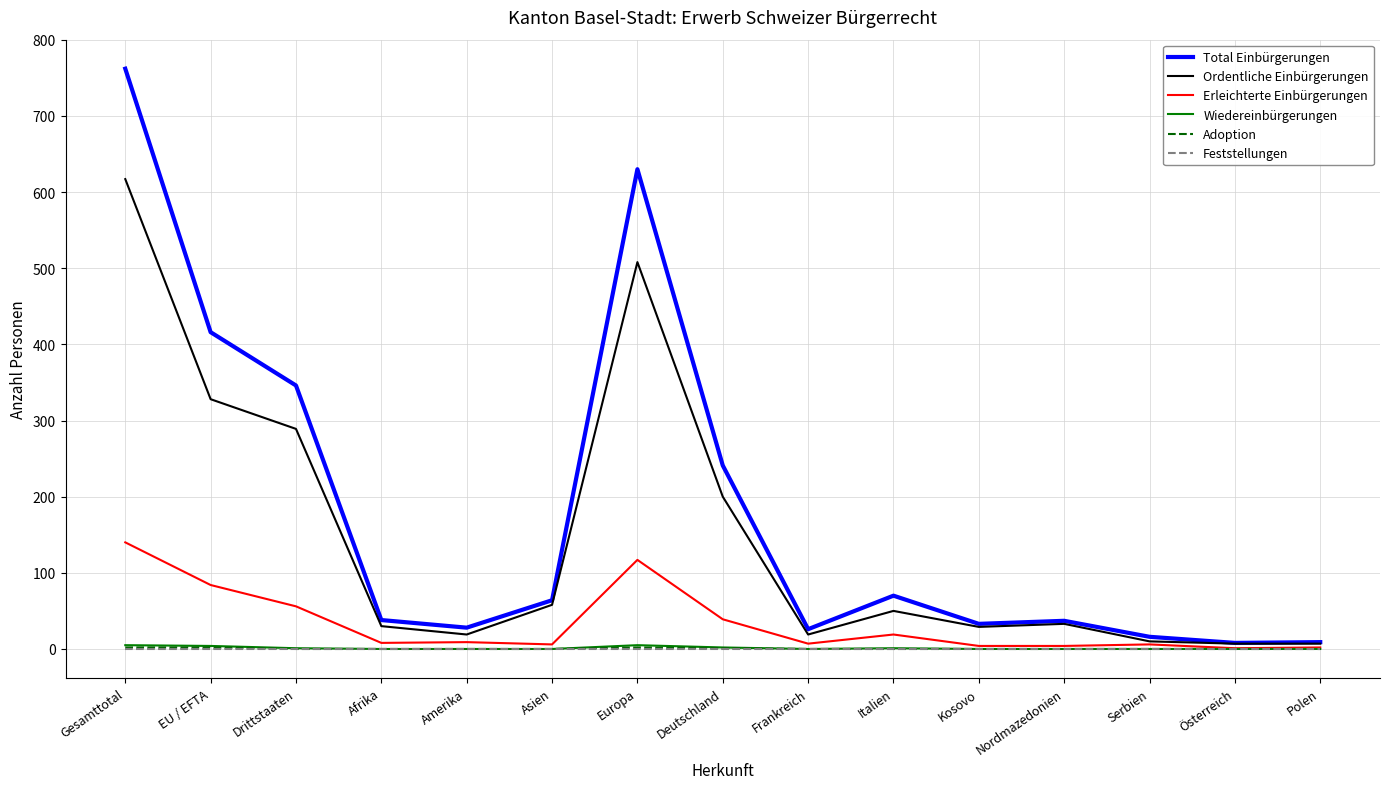

How many lines are shown in the chart?

6